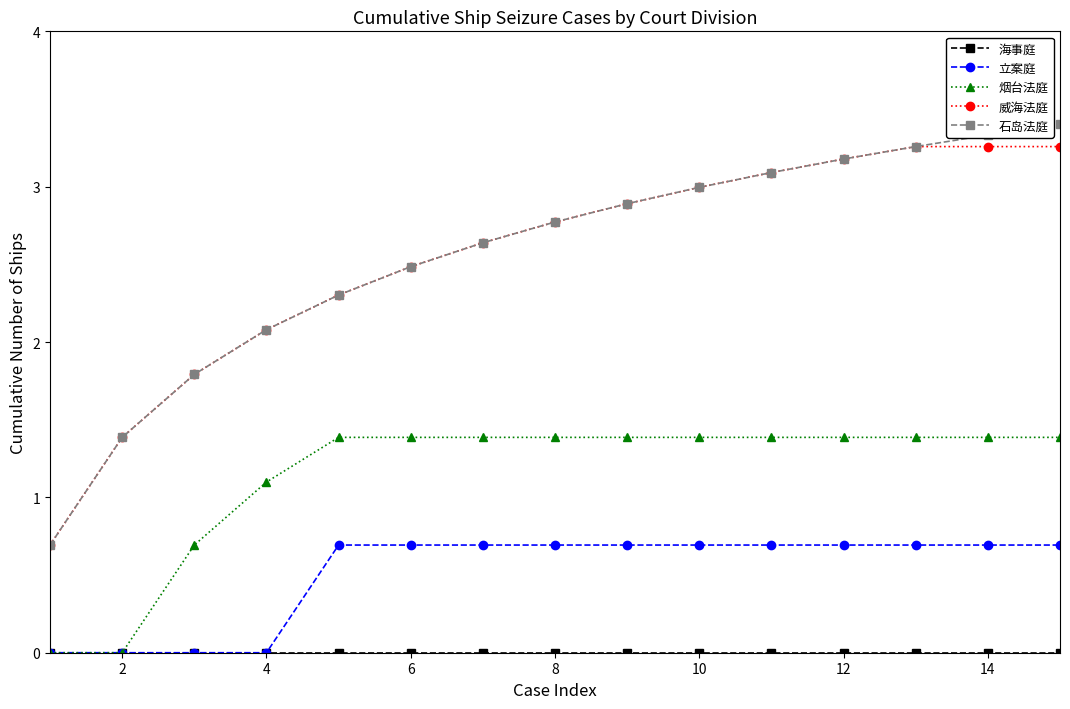

How many lines are shown in the chart?

5